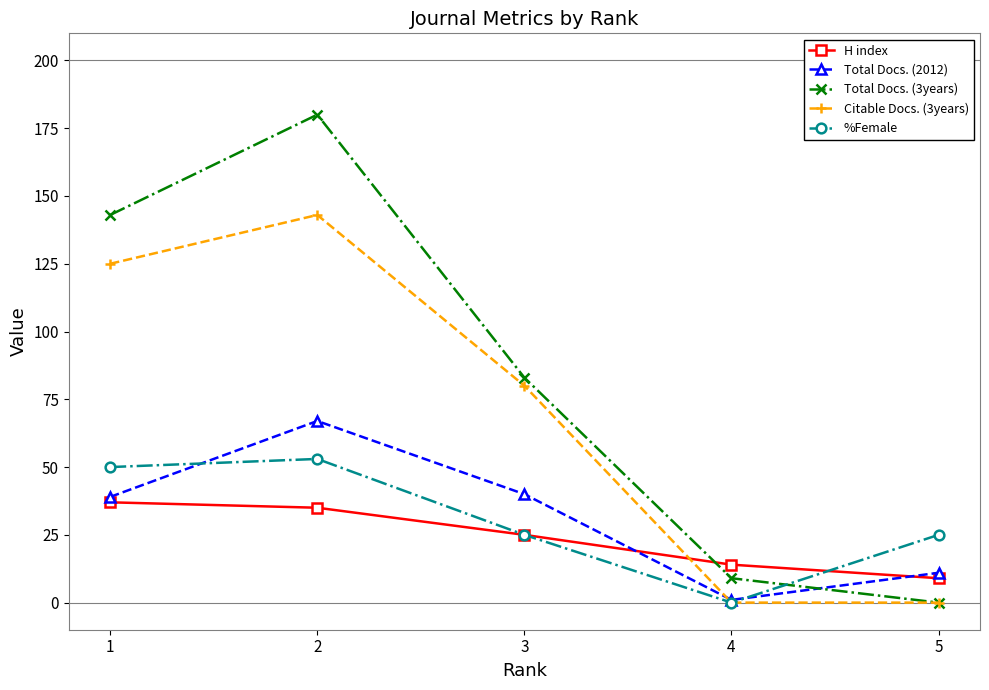

What is the average value of the Total Docs. (2012) series?

32